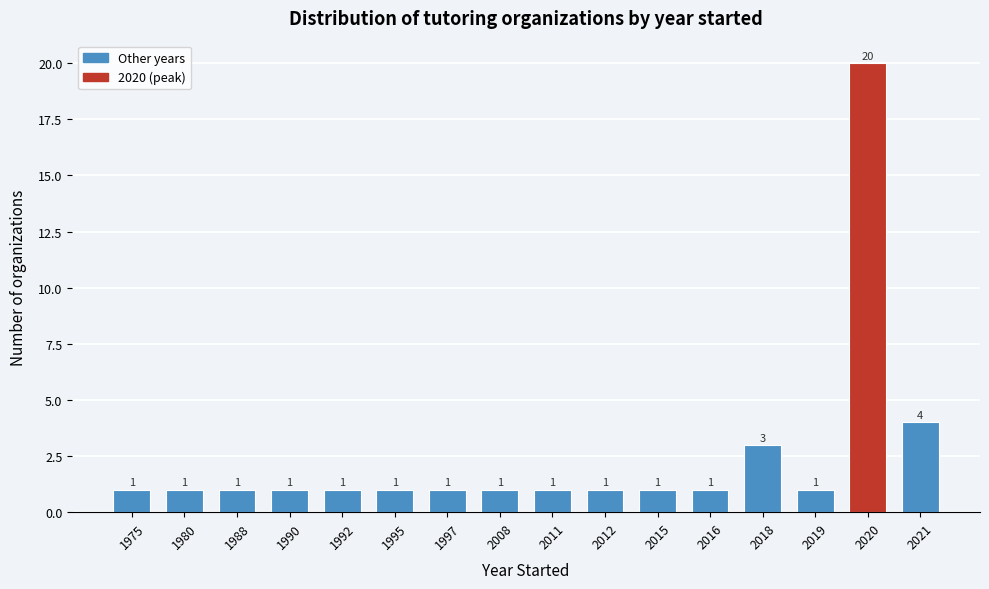

Reading right to left, transcribe all the data shown in this chart.

2021=4	2020=20	2019=1	2018=3	2016=1	2015=1	2012=1	2011=1	2008=1	1997=1	1995=1	1992=1	1990=1	1988=1	1980=1	1975=1